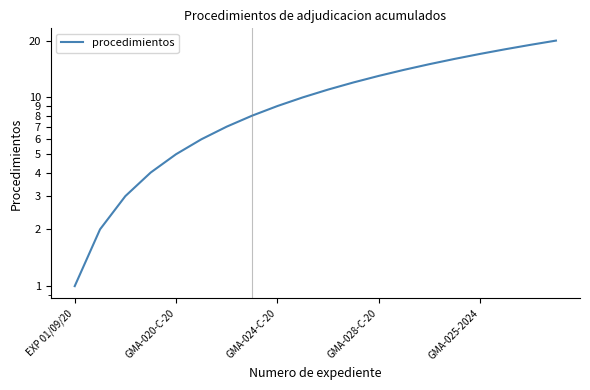

How many lines are shown in the chart?

1